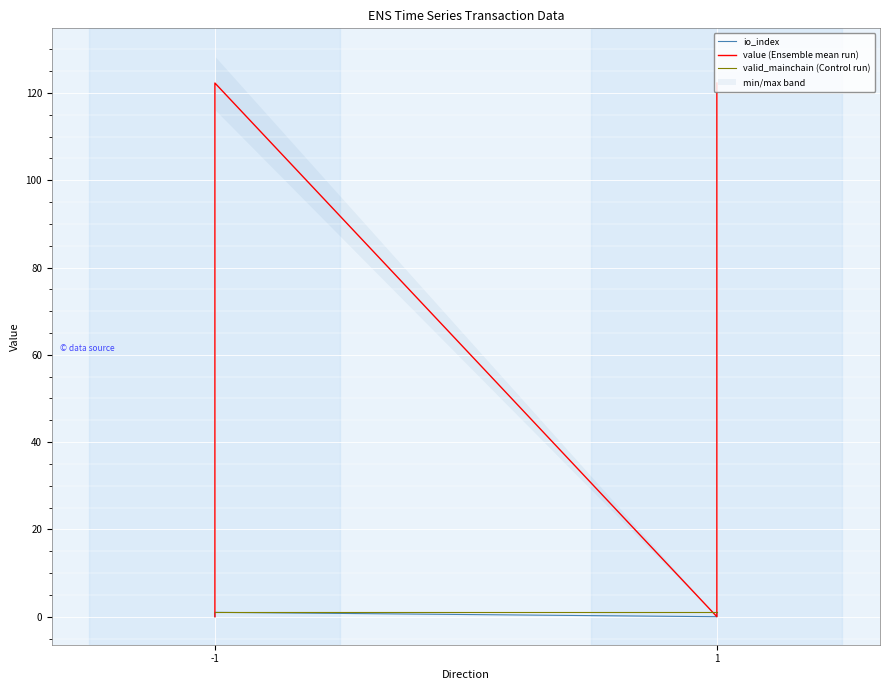

How many values in the io_index series are below 1?

2